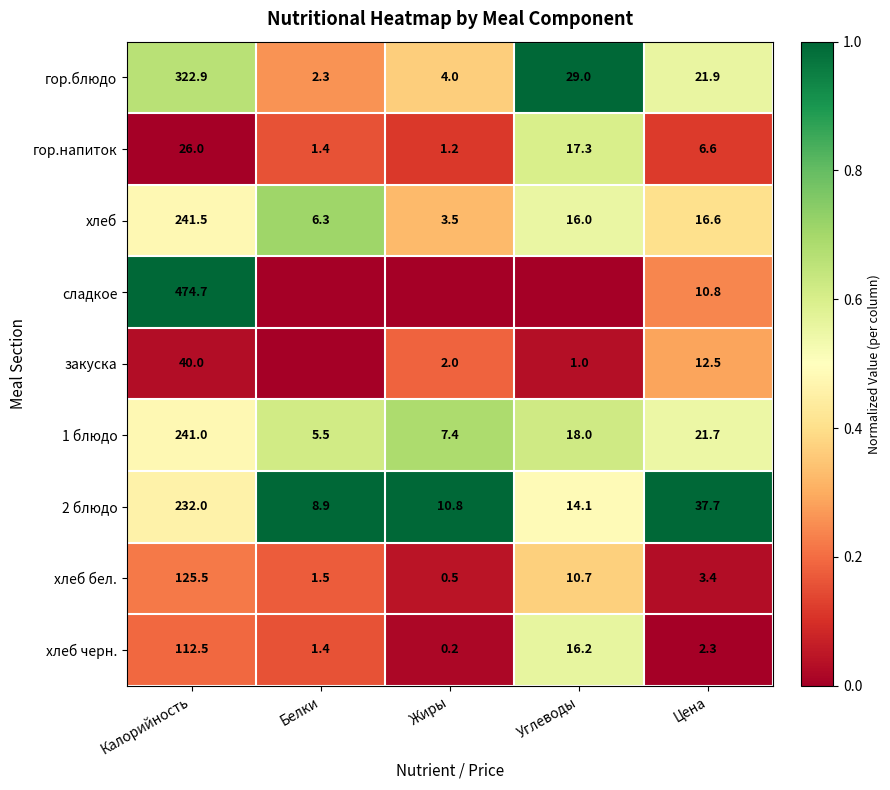

What is the difference between the гор.напиток values at Калорийность and Белки?

24.6